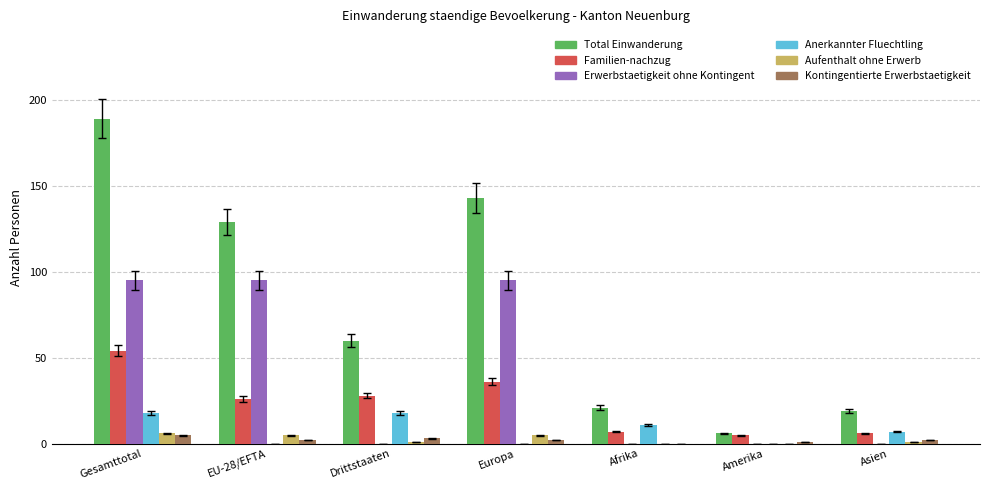

True or false: Anerkannter Fluechtling has a value of 0 at EU-28/EFTA.

True